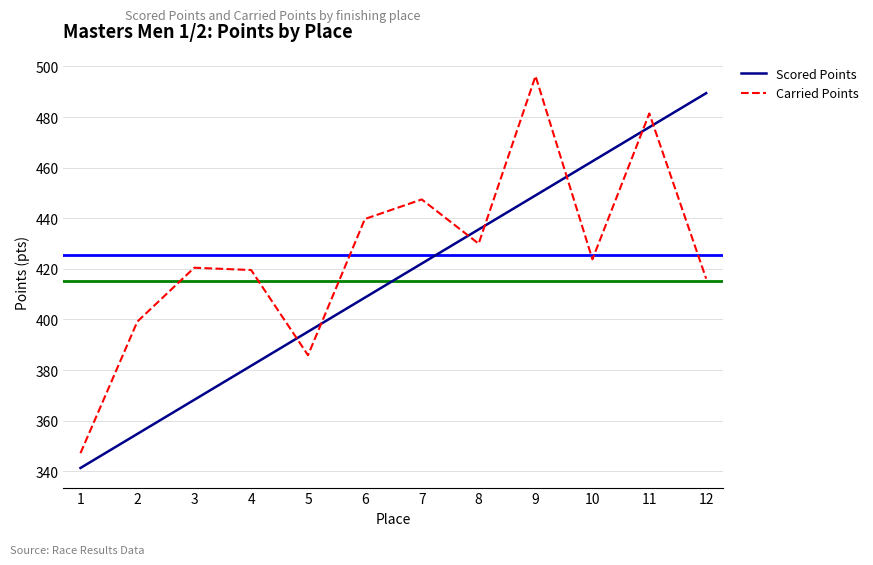

How many distinct data groups are displayed?

2